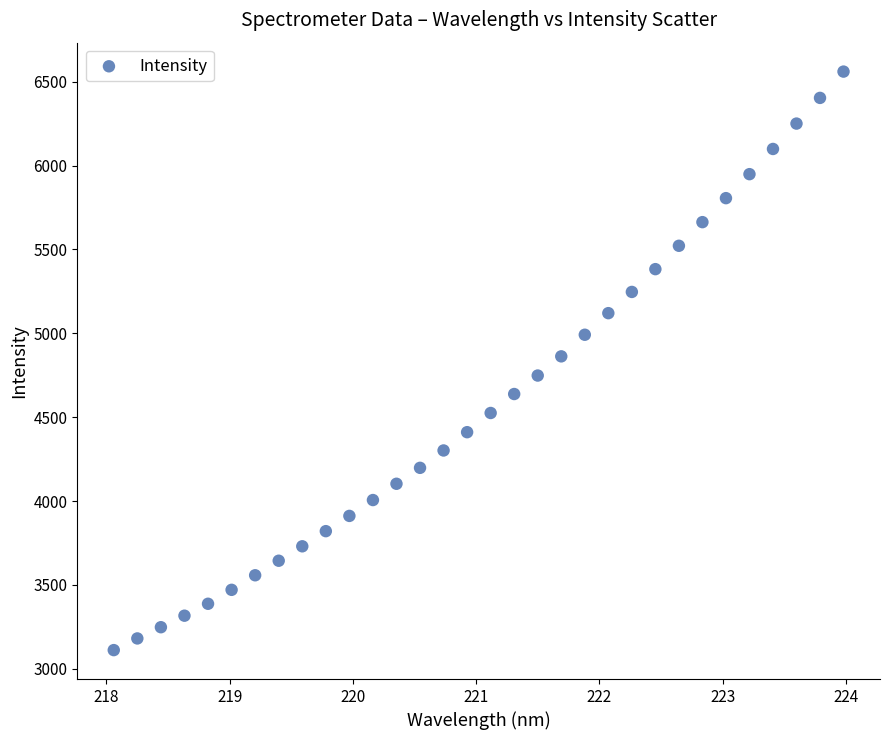

What is the range of Y values (max minus min)?

3449.8